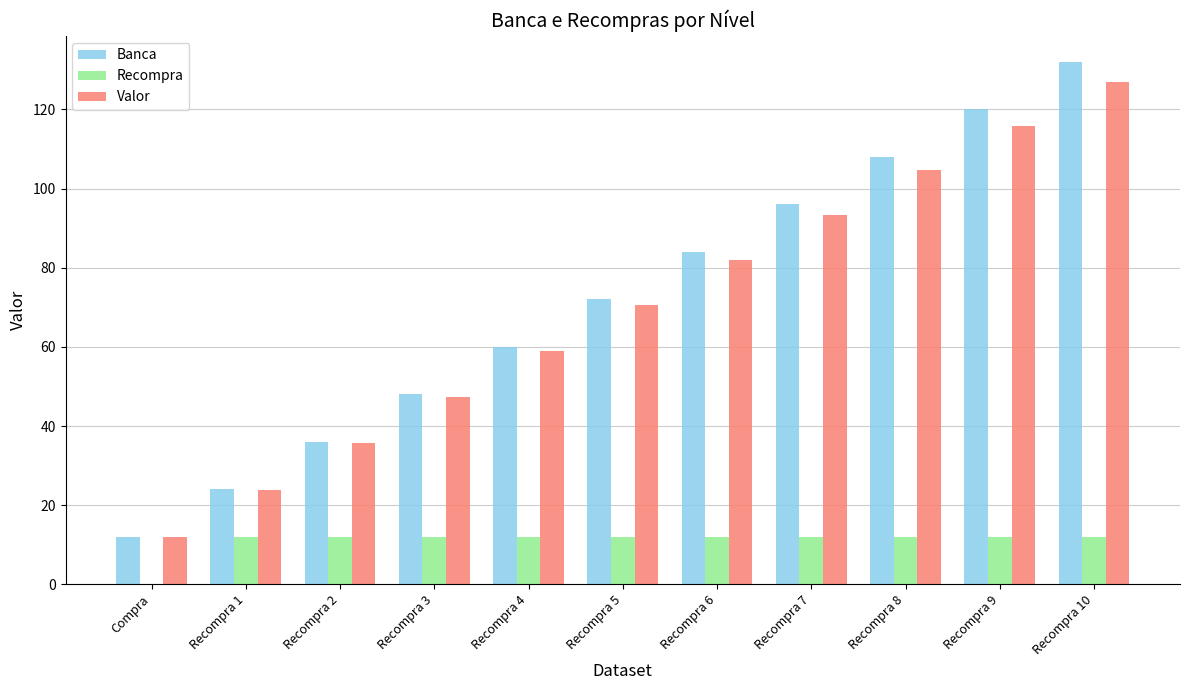

The value of Valor at Recompra 10 is 126.9. True or false?

True